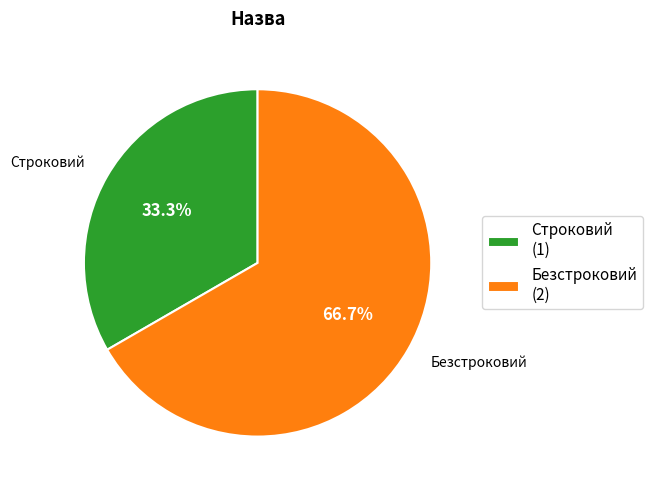

Which slice is the smallest?

Строковий